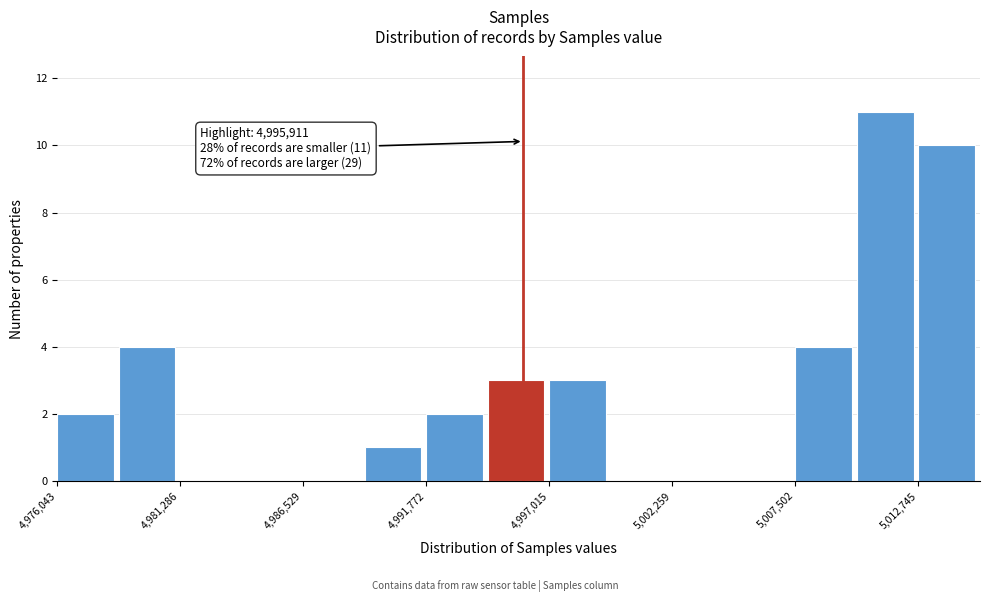

Read against the x-axis, roughly where is the centre of the tallest bar?

5011000